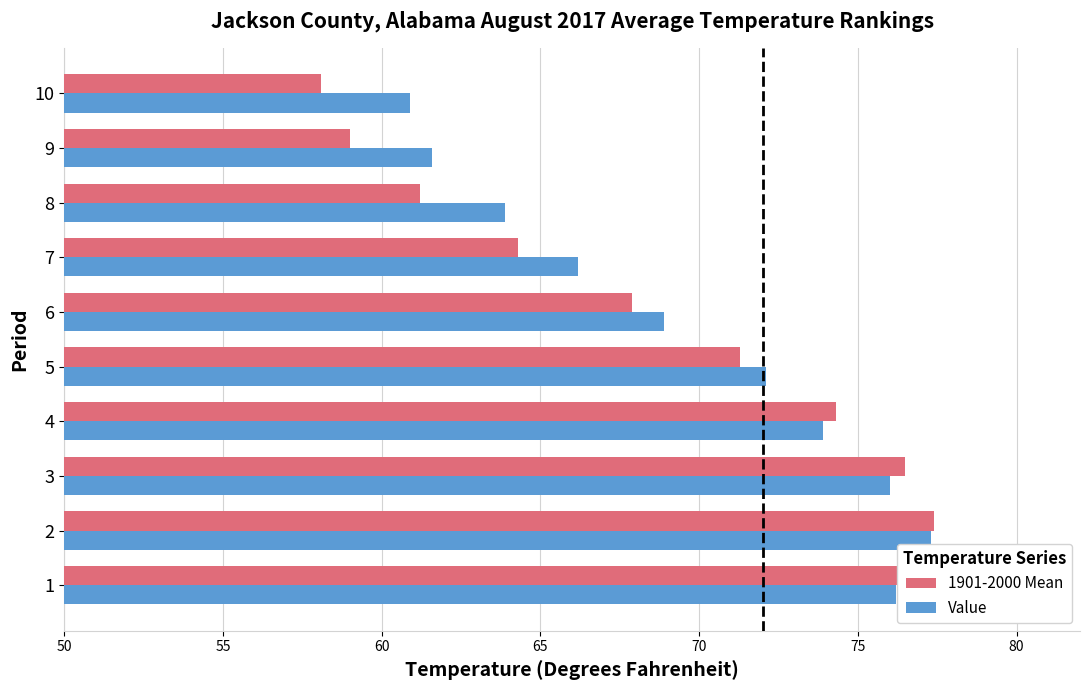

What is the average value of the Value series?

69.7